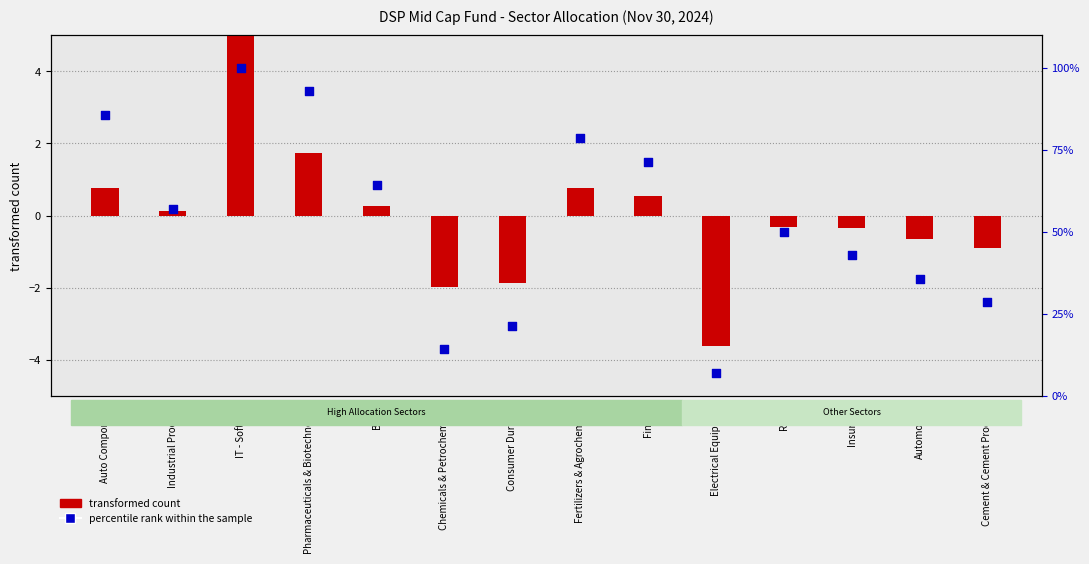

Is the value of transformed count at Consumer Durables greater than the value of percentile rank within the sample at Industrial Products?

No